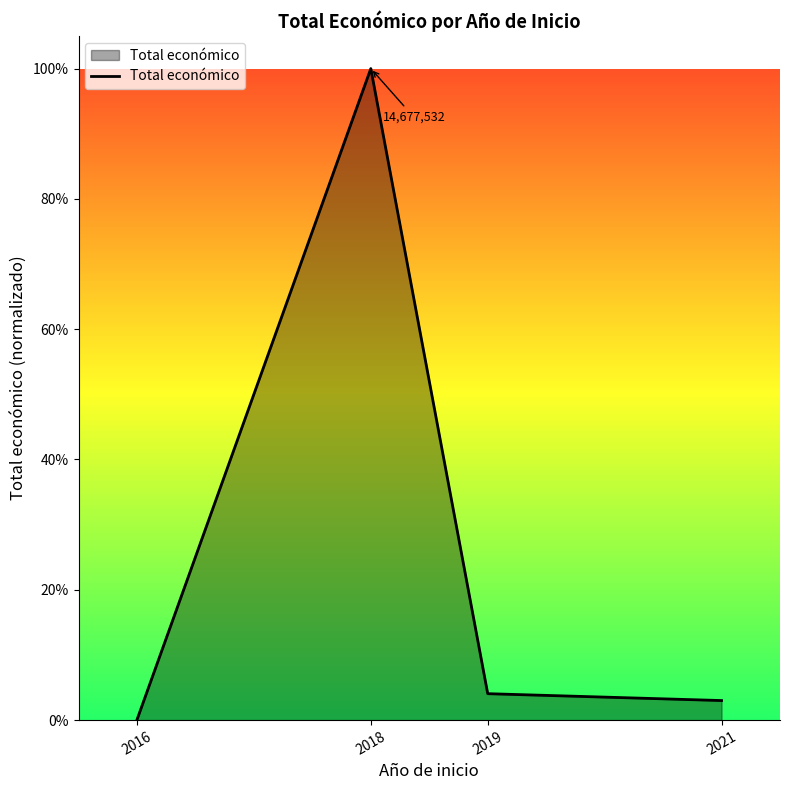

True or false: there are more than 2 points higher than both neighbors.

False